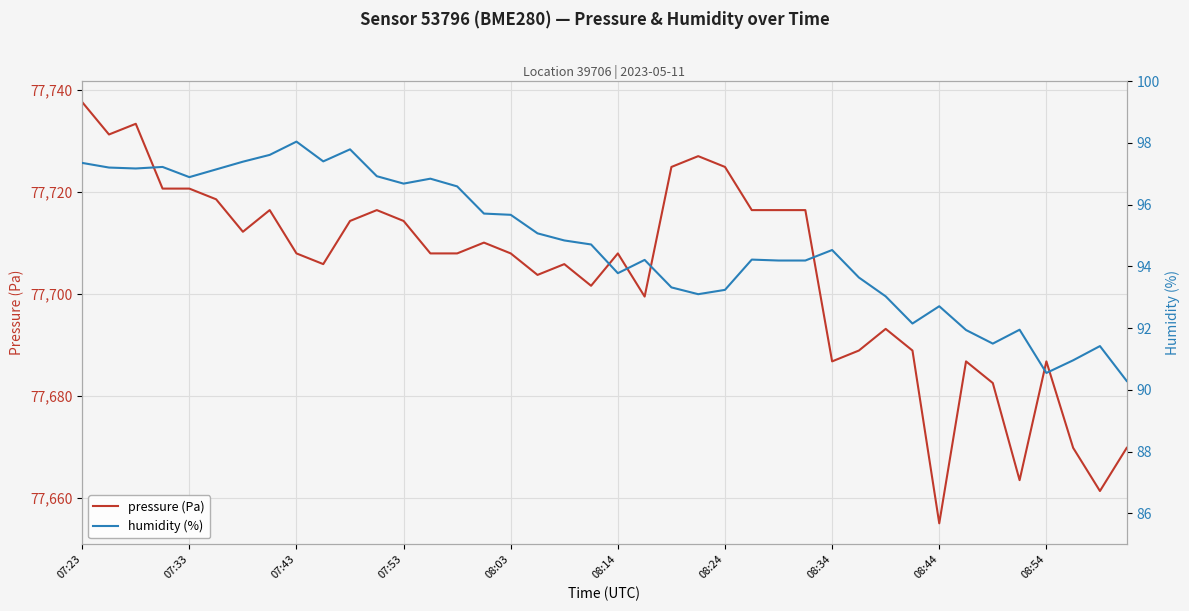

Between 18 and 30, which is larger?

18